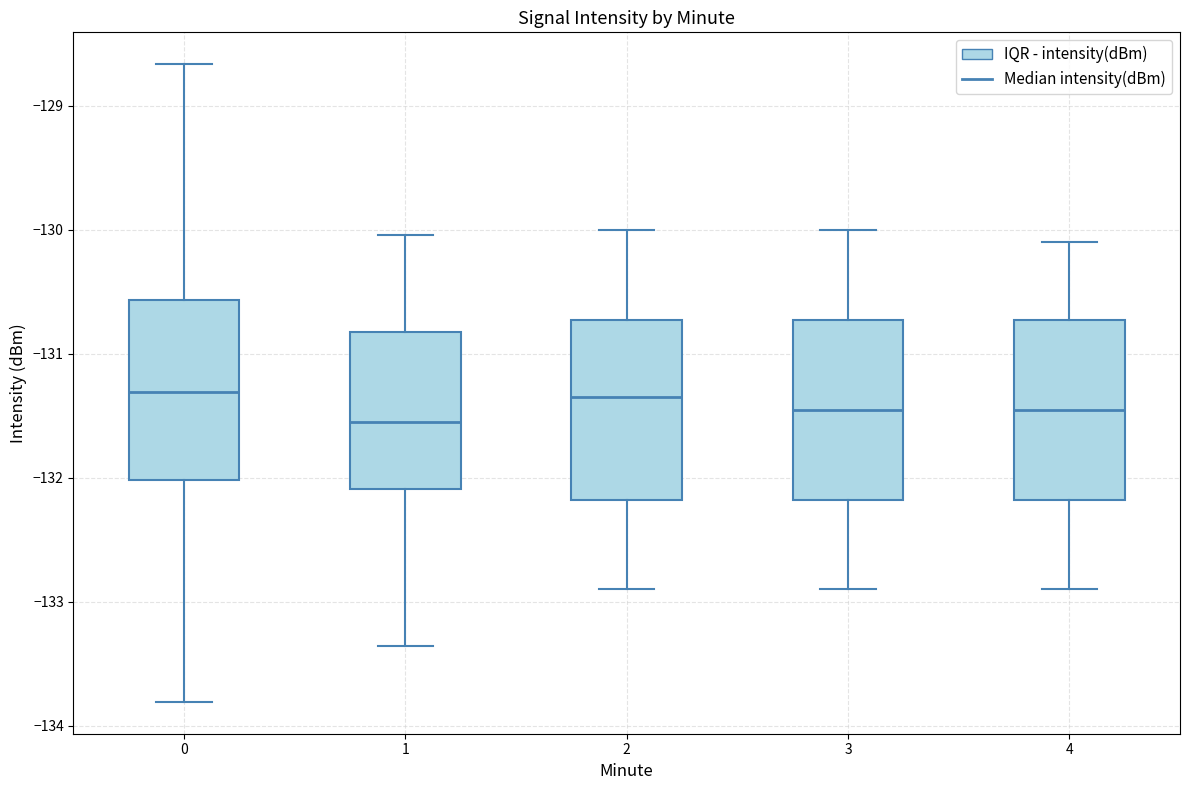

Reading left to right, read every box against the y-axis: the position of its median line, the range the box covers, and the ends of its whiskers. The values are not printed on the chart, so give them approximately, as read against the axis.

0: median -131.3, box -132.0 to -130.6, whiskers -133.8 to -128.7
1: median -131.5, box -132.1 to -130.8, whiskers -133.4 to -130.0
2: median -131.3, box -132.2 to -130.7, whiskers -132.9 to -130.0
3: median -131.4, box -132.2 to -130.7, whiskers -132.9 to -130.0
4: median -131.4, box -132.2 to -130.7, whiskers -132.9 to -130.1